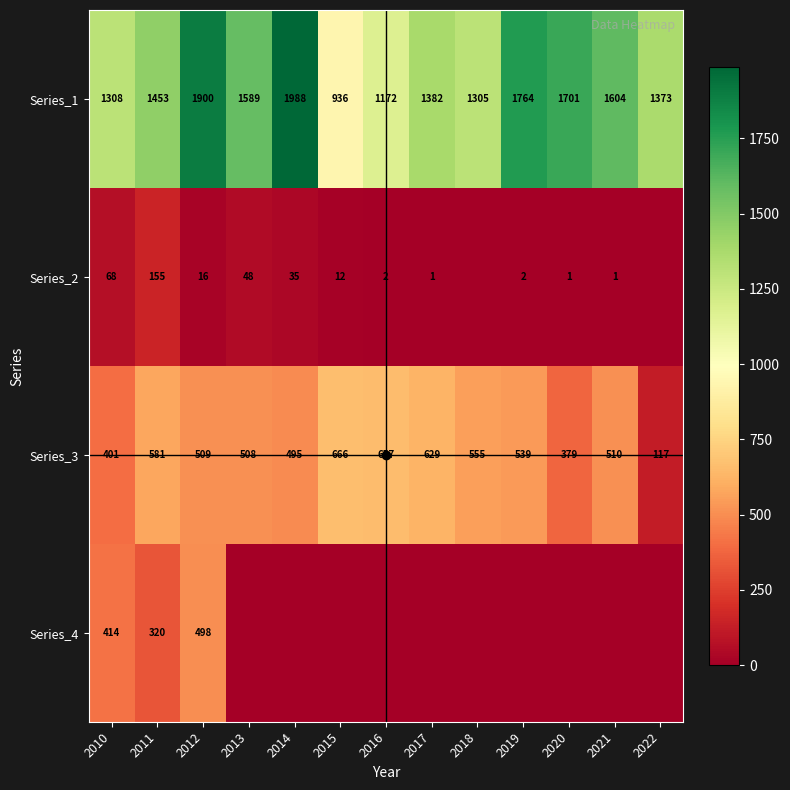

What is the total value across all series at 2012?

2923